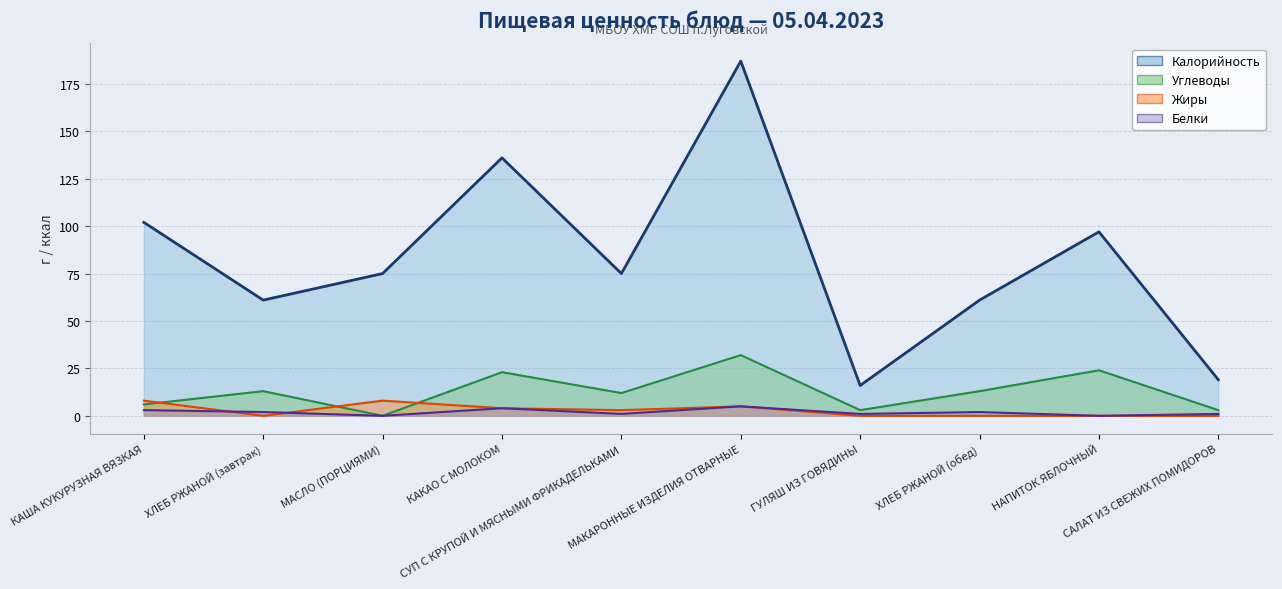

What are all the series names shown in the legend?

Калорийность, Белки, Жиры, Углеводы